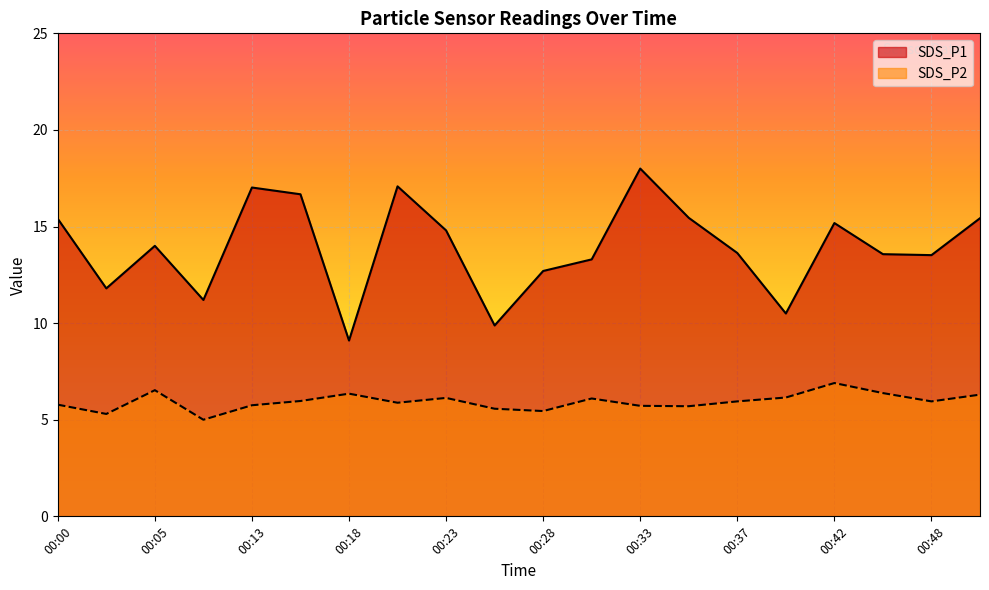

True or false: SDS_P1 and SDS_P2 cross at least once.

False